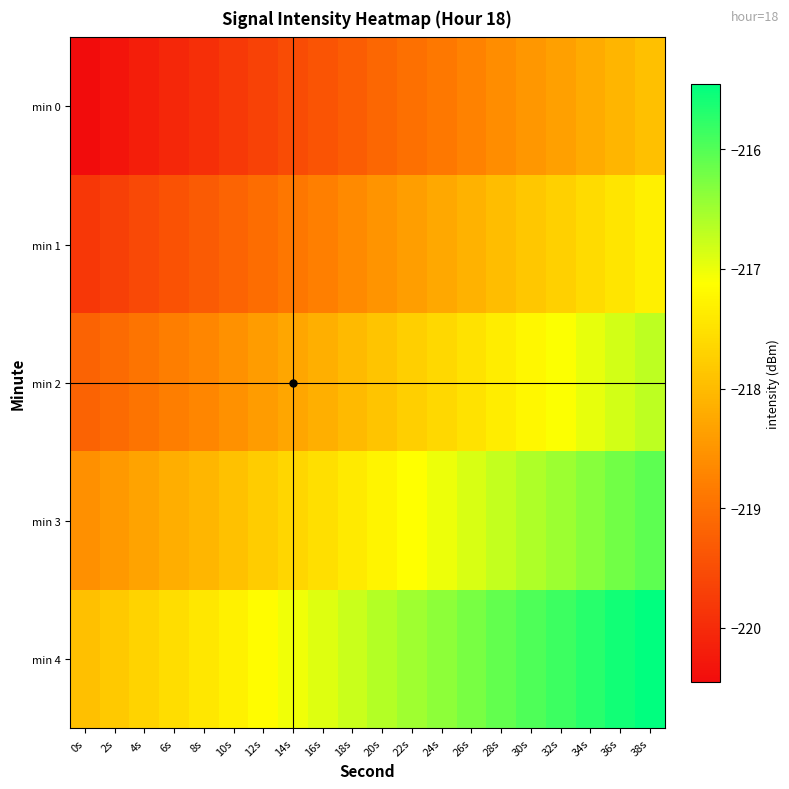

Rank the series by their maximum value, from lowest to highest.

min 0, min 1, min 2, min 3, min 4